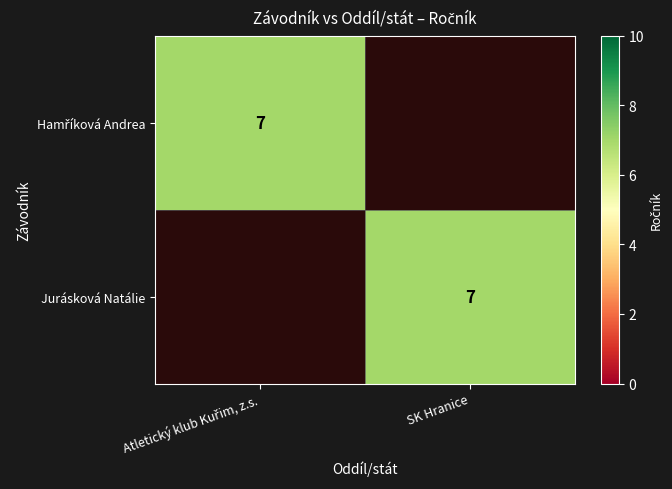

The Jurásková Natálie series shows 10 at SK Hranice. True or false?

False